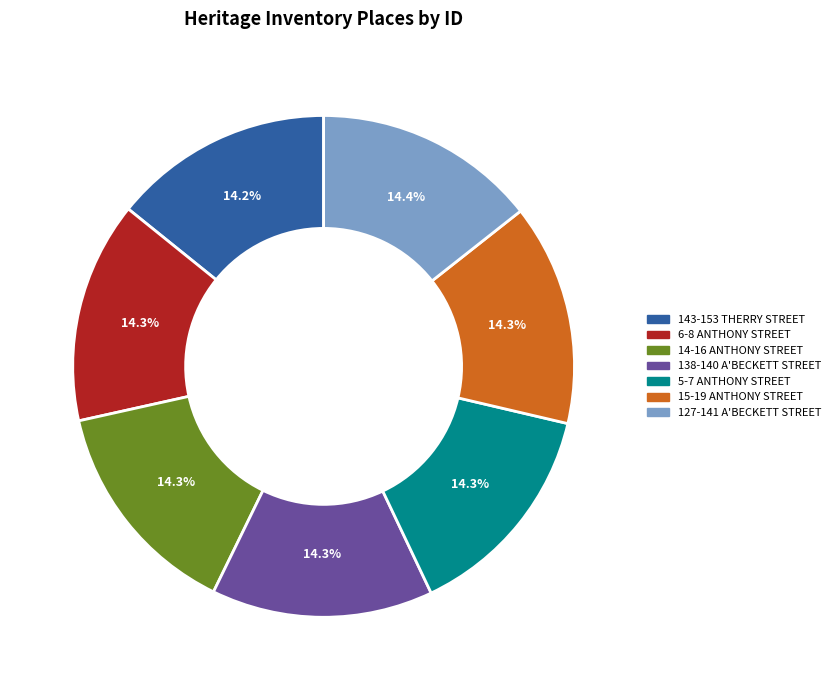

What percentage is NOT represented by 127-141 A'BECKETT STREET?

85.6%